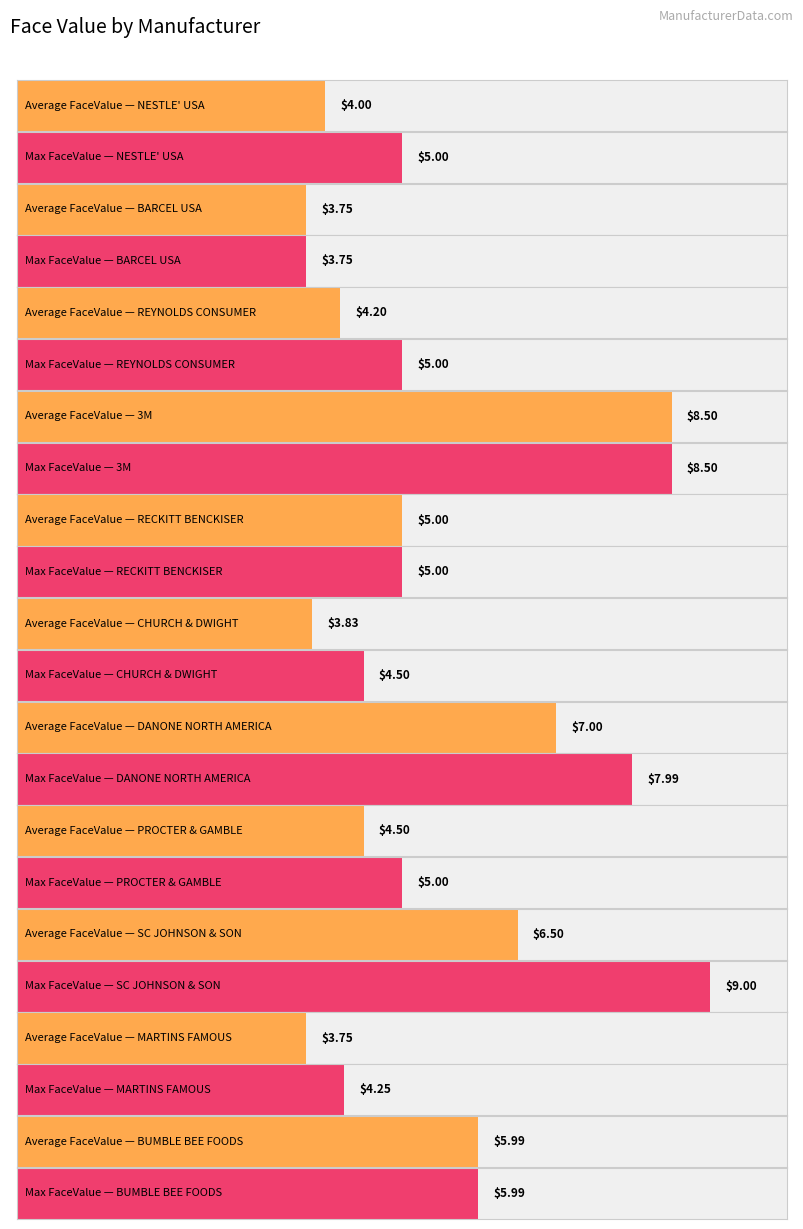

How many bars are there in total?

22